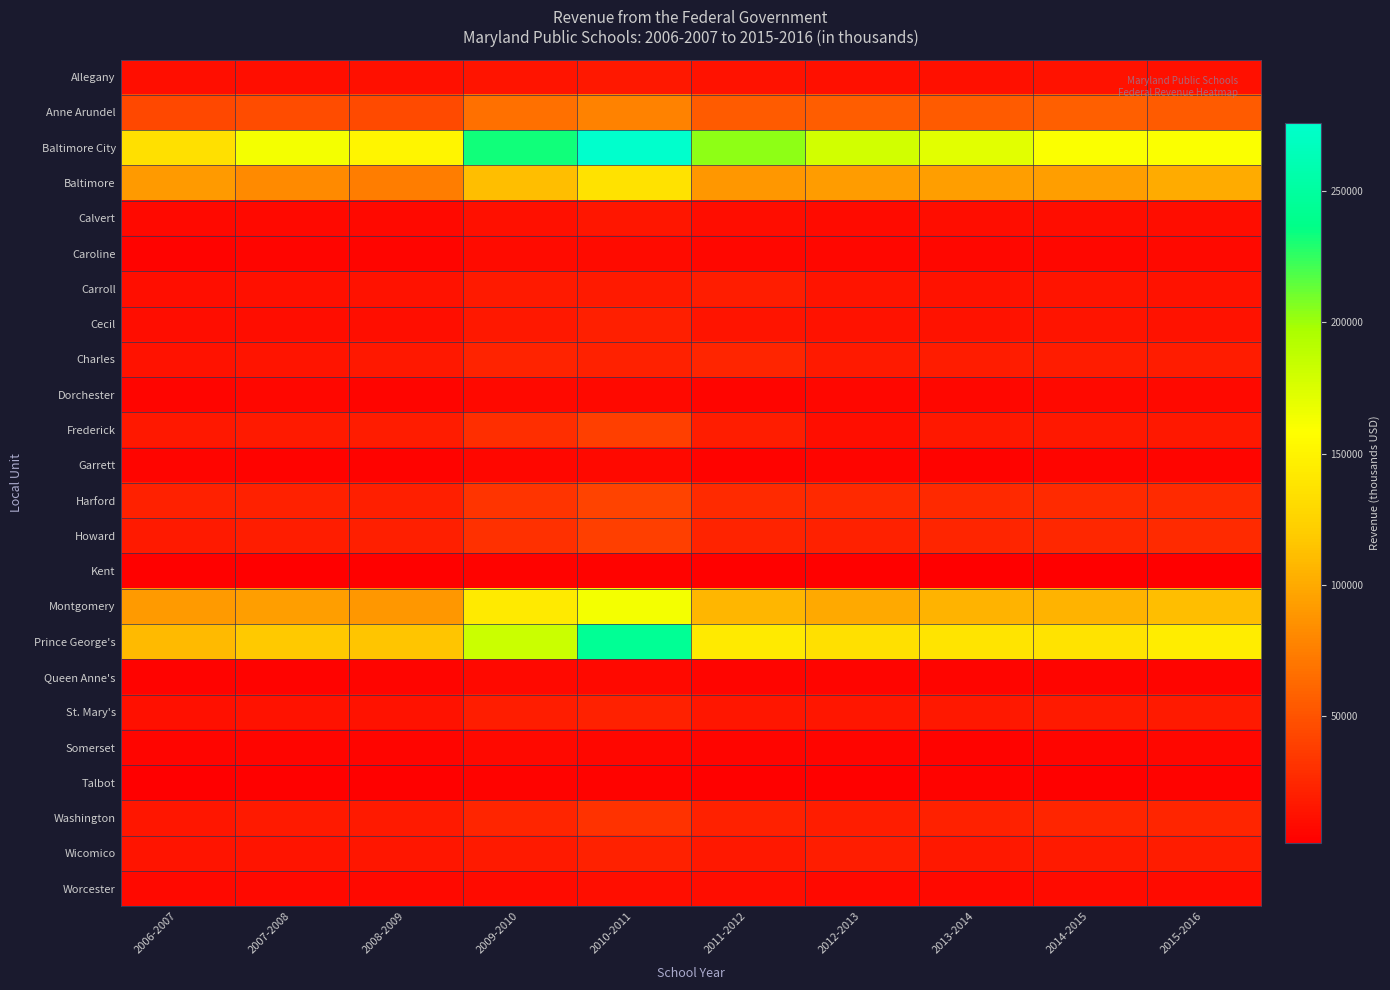

Which series has the largest range (max minus min)?

Baltimore City